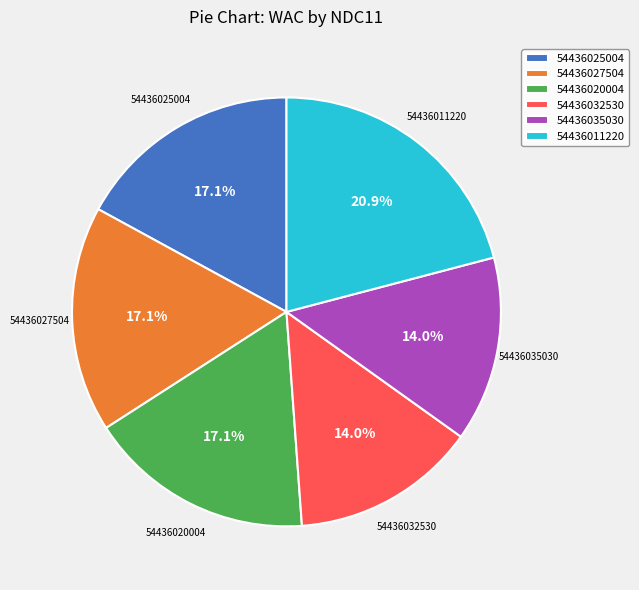

Which has a higher value, 54436032530 or 54436027504?

54436027504